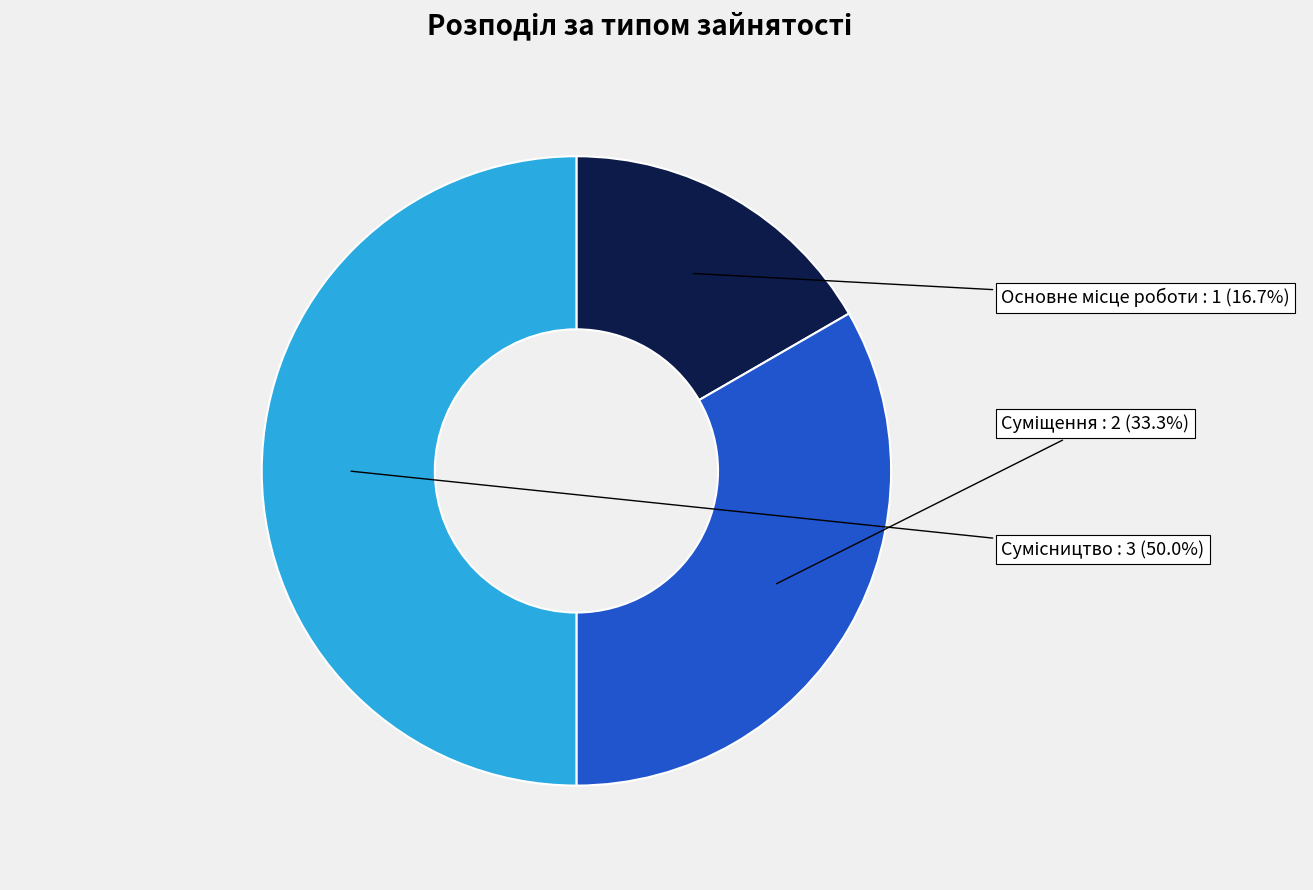

How many segments does this pie chart have?

3